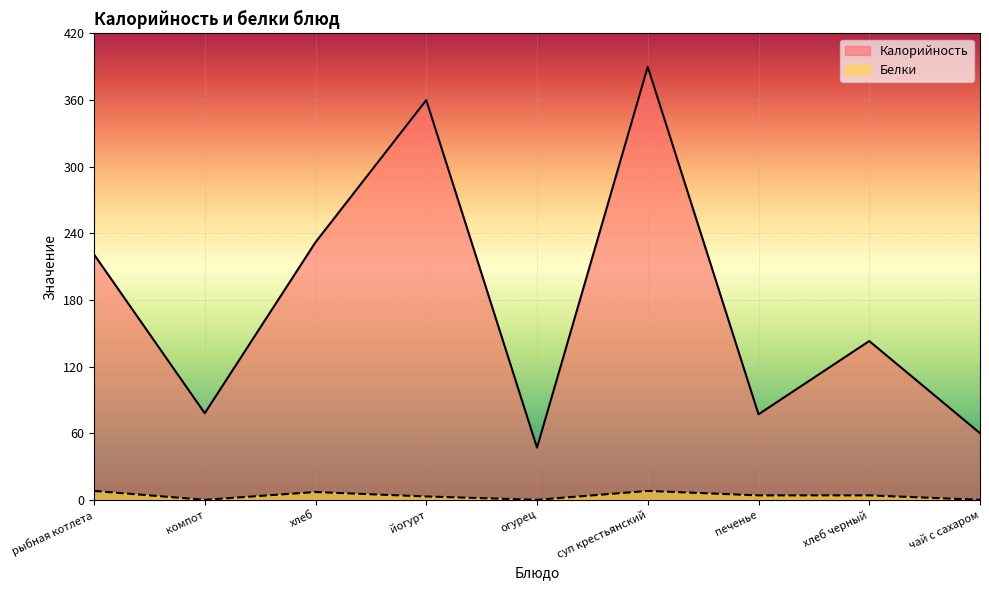

In Калорийность, how many points are lower than both neighbors (excluding endpoints)?

3